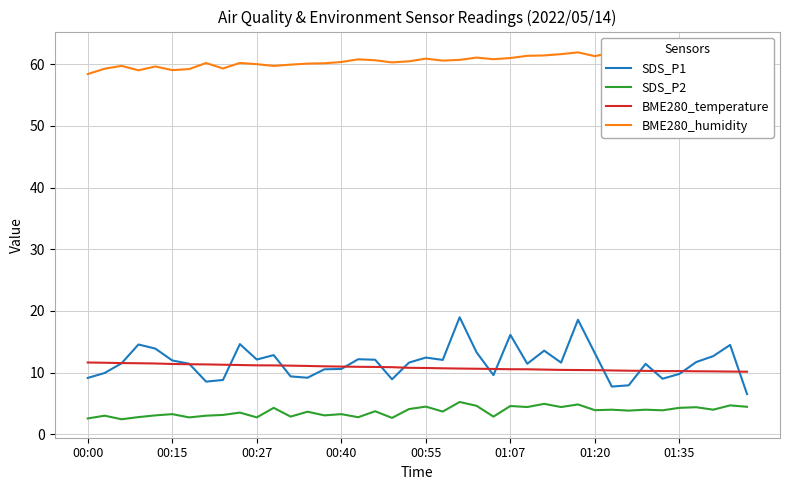

True or false: BME280_temperature and SDS_P2 intersect in this chart.

False